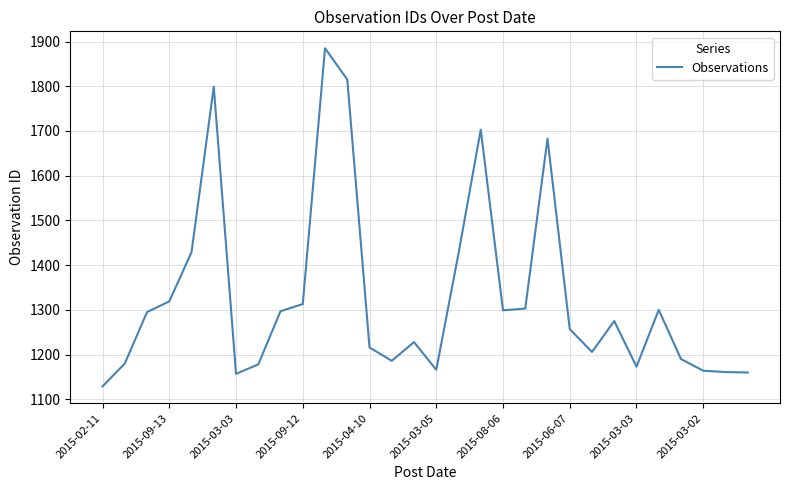

How many values are below 1275?

15